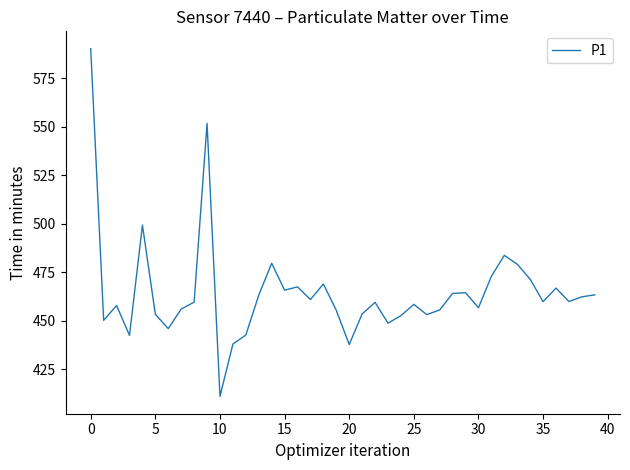

What is the minimum value shown in the chart?

410.9